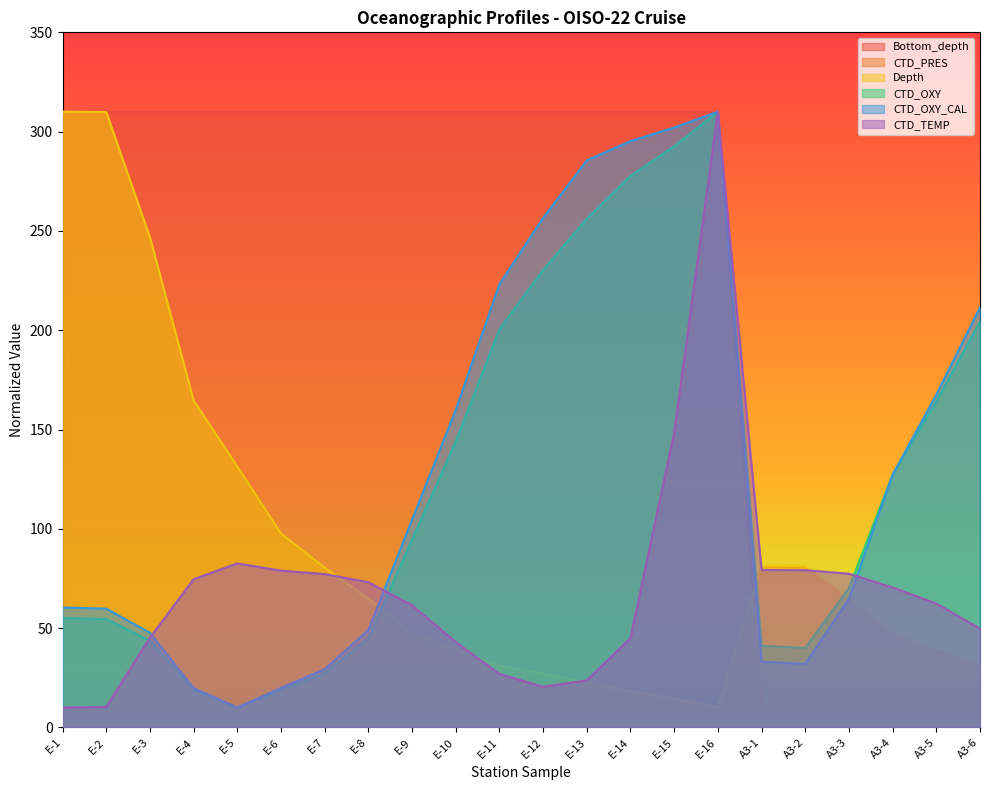

Which category has the lowest value across all series?

A3-1